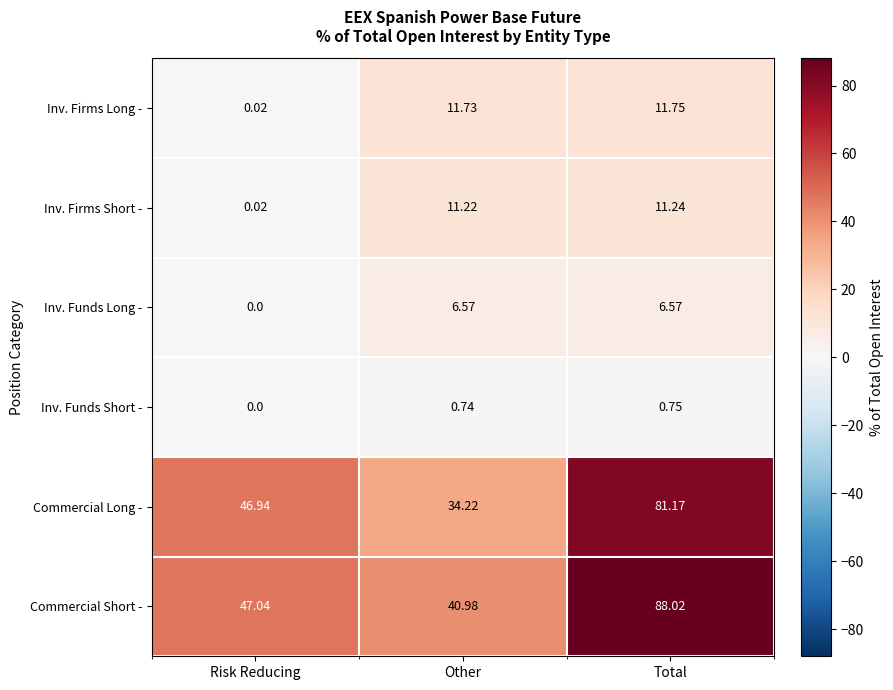

What is the maximum value shown in the chart?

88.0